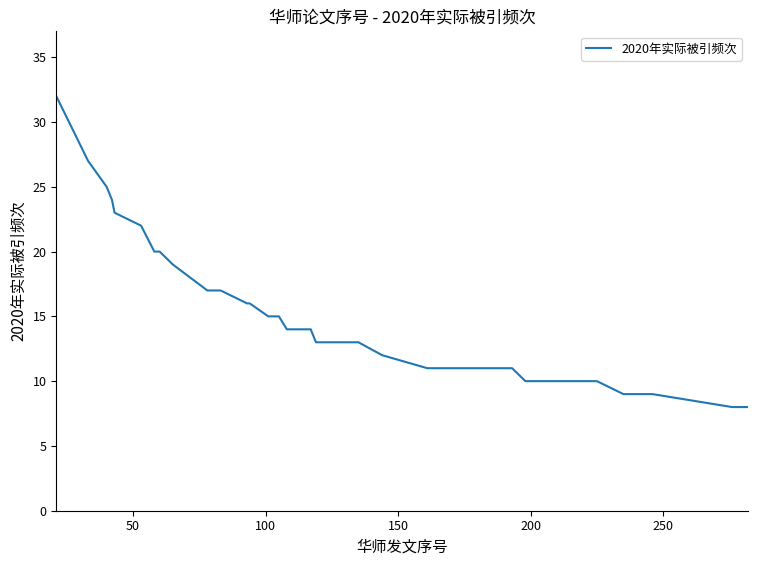

What is the difference between the maximum and minimum values?

24